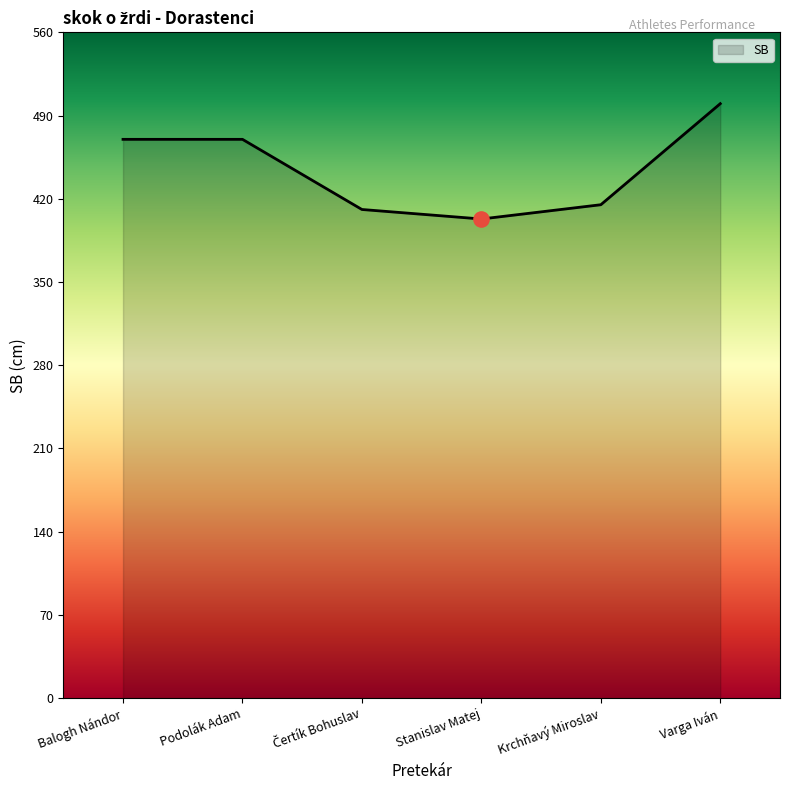

What is the change in value from Podolák Adam to Varga Iván?

+30